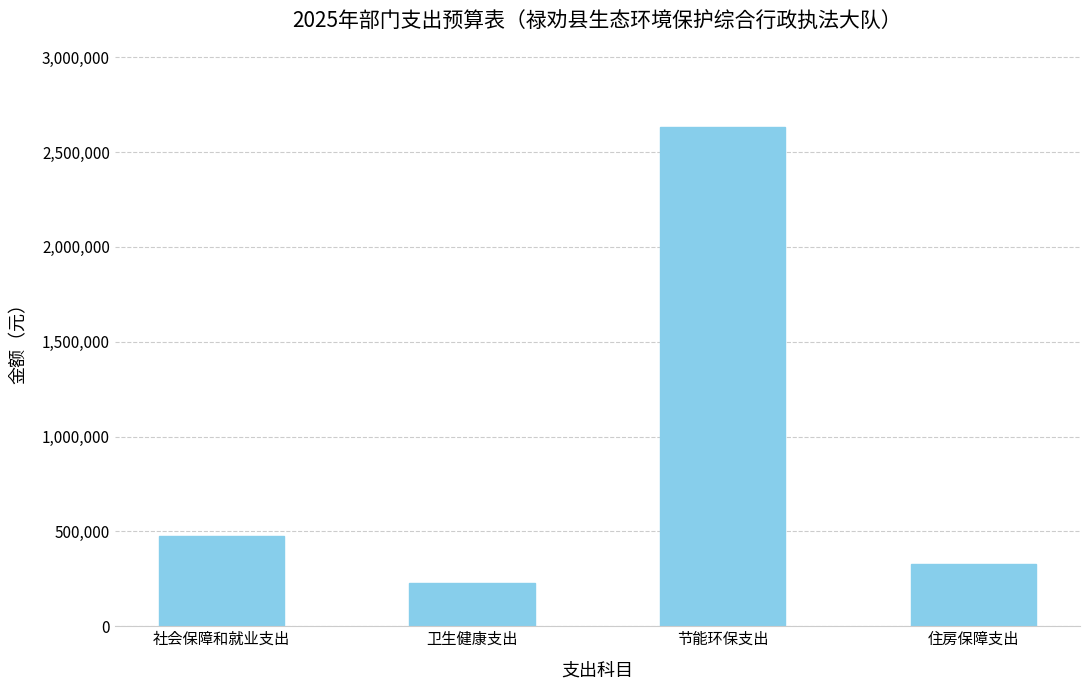

What is the approximate value at 社会保障和就业支出?

476004.0